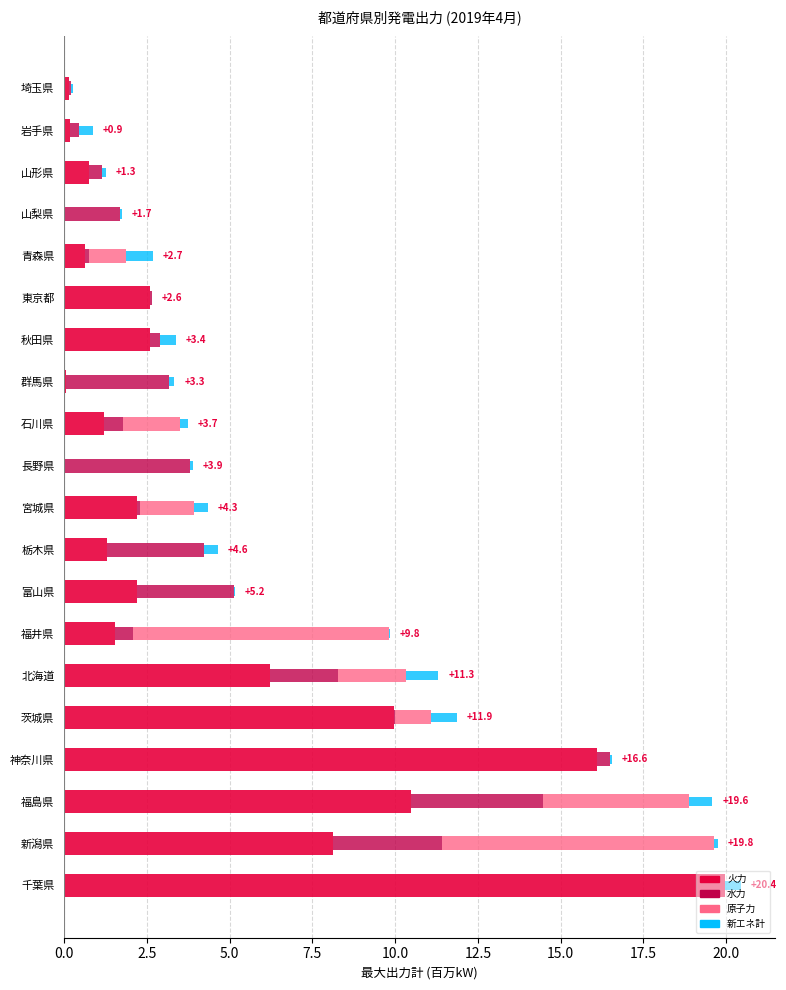

What are all the series names shown in the legend?

火力, 水力, 原子力, 新エネ計